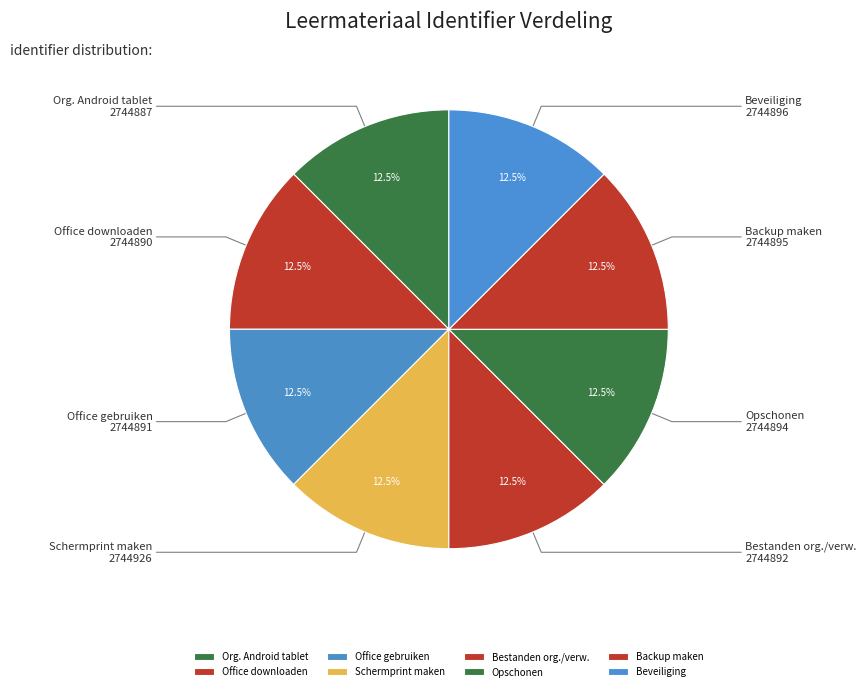

Do Office gebruiken and Opschonen together represent more than half of the pie?

No